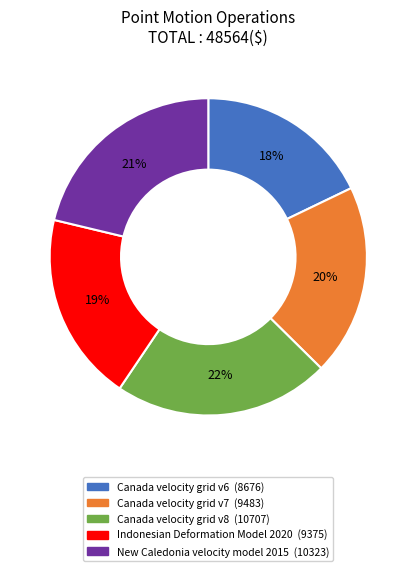

Combined, do New Caledonia velocity model 2015 and Canada velocity grid v8 account for over 50%?

No